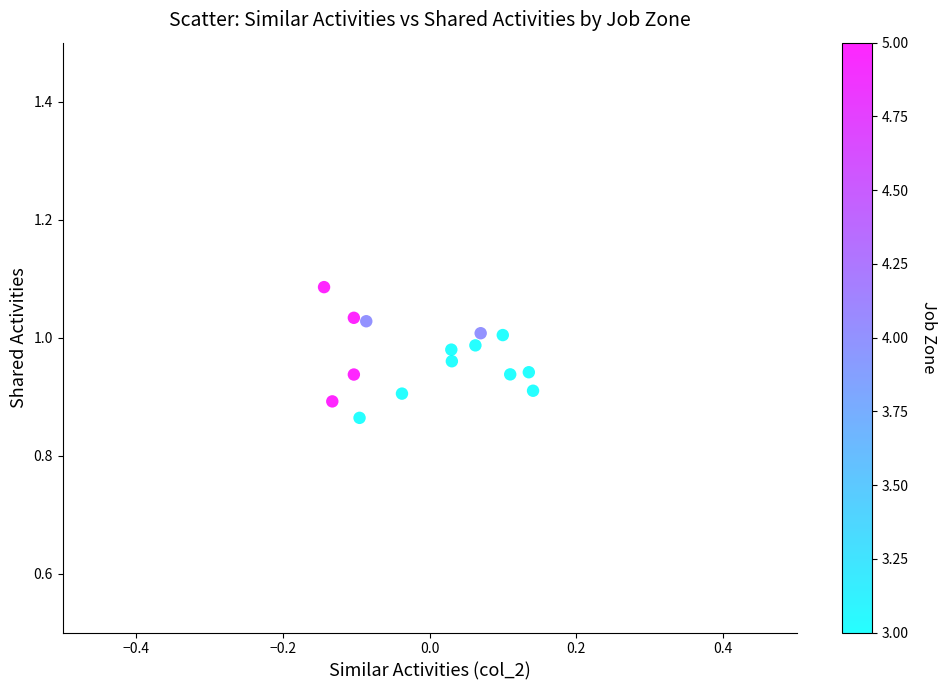

What is the range of X values (max minus min)?

0.3